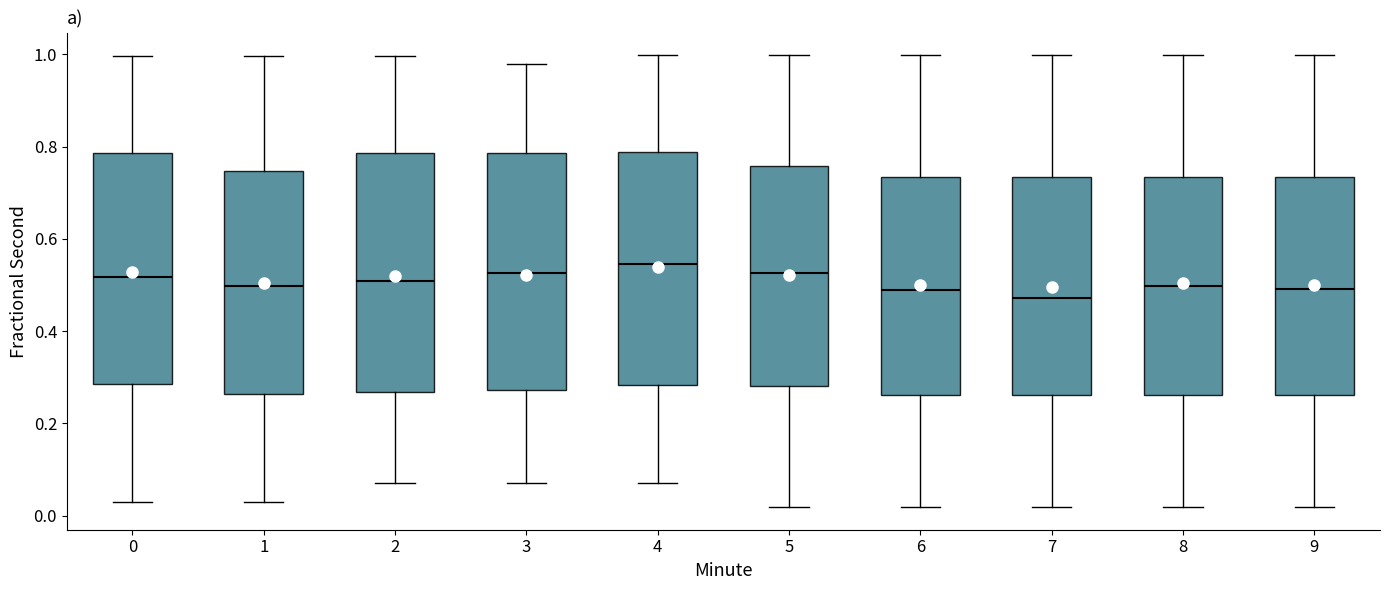

Reading left to right, transcribe this box plot: for each box, give where its median line is, the range the box spans, and where its two whiskers end, as read against the y-axis. The values are not printed on the chart, so give them approximately, as read against the axis.

0: median 0.52, box 0.28 to 0.78, whiskers 0.02 to 1.00
1: median 0.50, box 0.26 to 0.74, whiskers 0.02 to 1.00
2: median 0.50, box 0.26 to 0.78, whiskers 0.08 to 1.00
3: median 0.52, box 0.28 to 0.78, whiskers 0.08 to 0.98
4: median 0.54, box 0.28 to 0.78, whiskers 0.08 to 1.00
5: median 0.52, box 0.28 to 0.76, whiskers 0.02 to 1.00
6: median 0.48, box 0.26 to 0.74, whiskers 0.02 to 1.00
7: median 0.48, box 0.26 to 0.74, whiskers 0.02 to 1.00
8: median 0.50, box 0.26 to 0.74, whiskers 0.02 to 1.00
9: median 0.50, box 0.26 to 0.74, whiskers 0.02 to 1.00